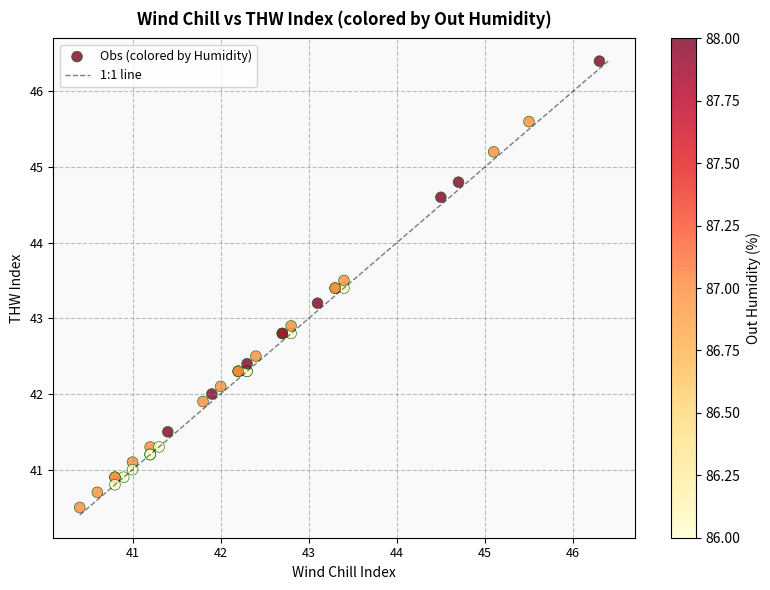

What Y value in the scatter plot is closest to 43?

42.9